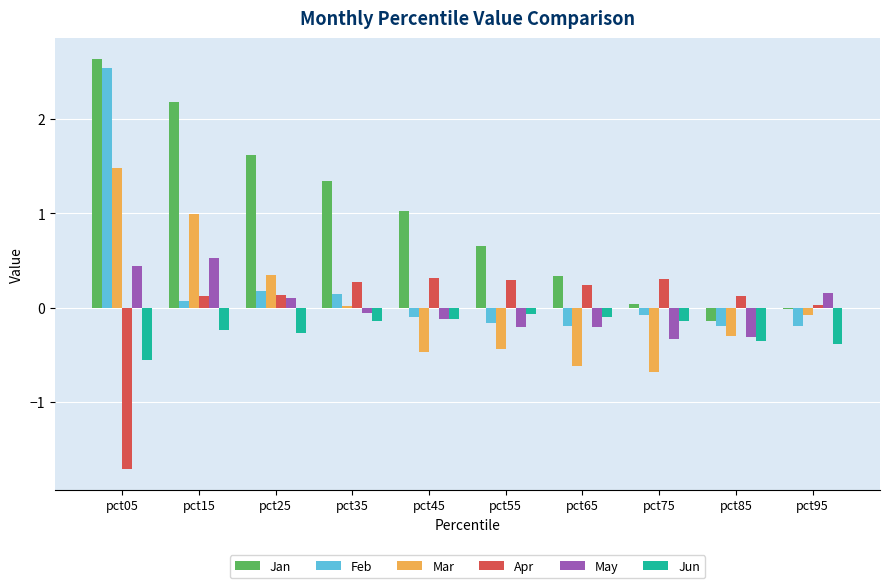

Does the chart contain stacked bars?

No